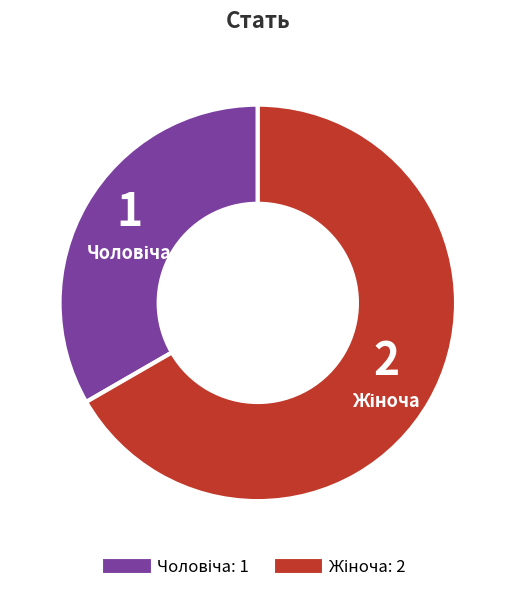

Does any single category account for the majority?

Yes